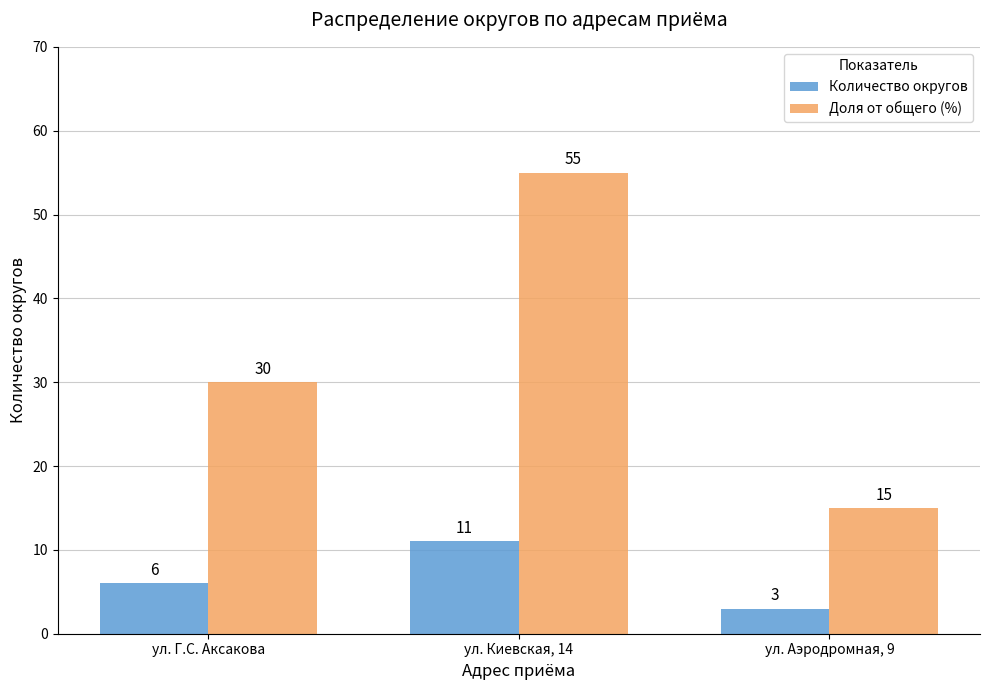

Which series changed the most between ул. Киевская, 14 and ул. Аэродромная, 9?

Доля от общего (%)